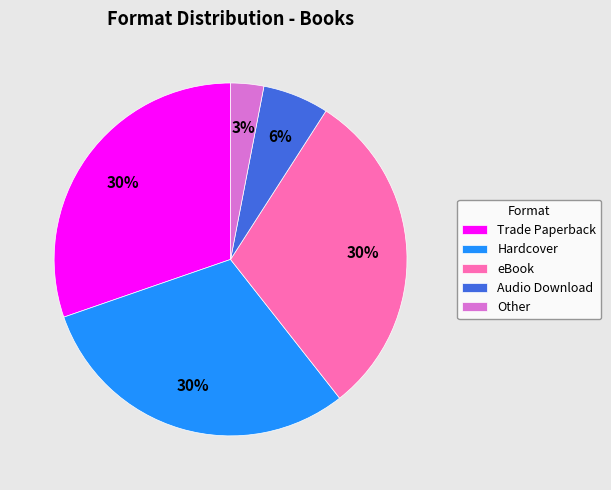

Is there a majority slice in this chart?

No